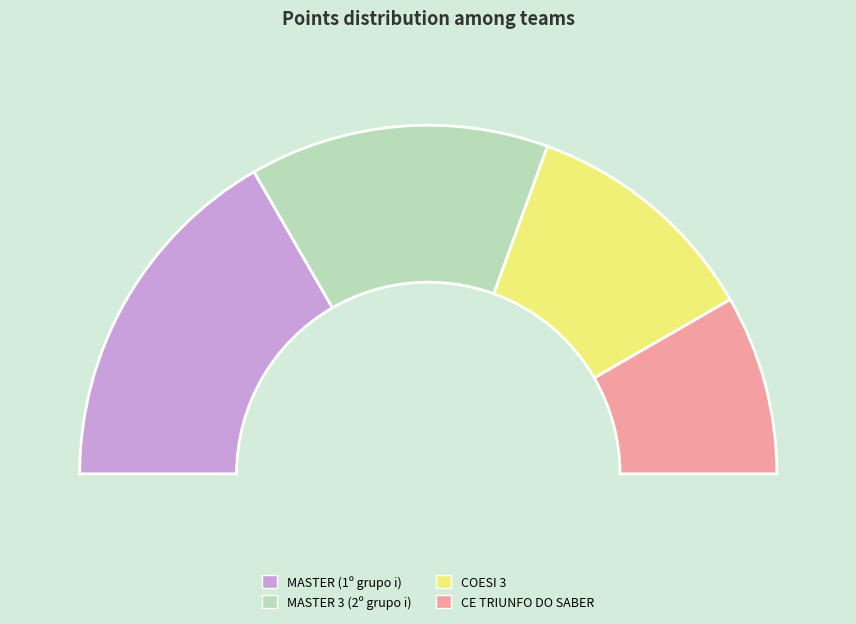

What is the smallest slice in the pie chart?

CE TRIUNFO DO SABER